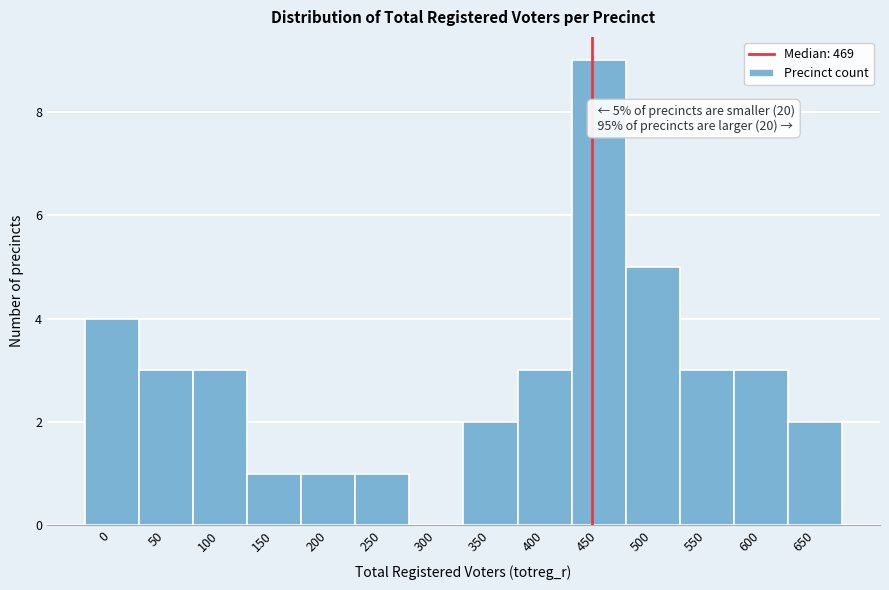

Reading left to right, extract all data points from this chart.

0=4	50=3	100=3	150=1	200=1	250=1	300=0	350=2	400=3	450=9	500=5	550=3	600=3	650=2